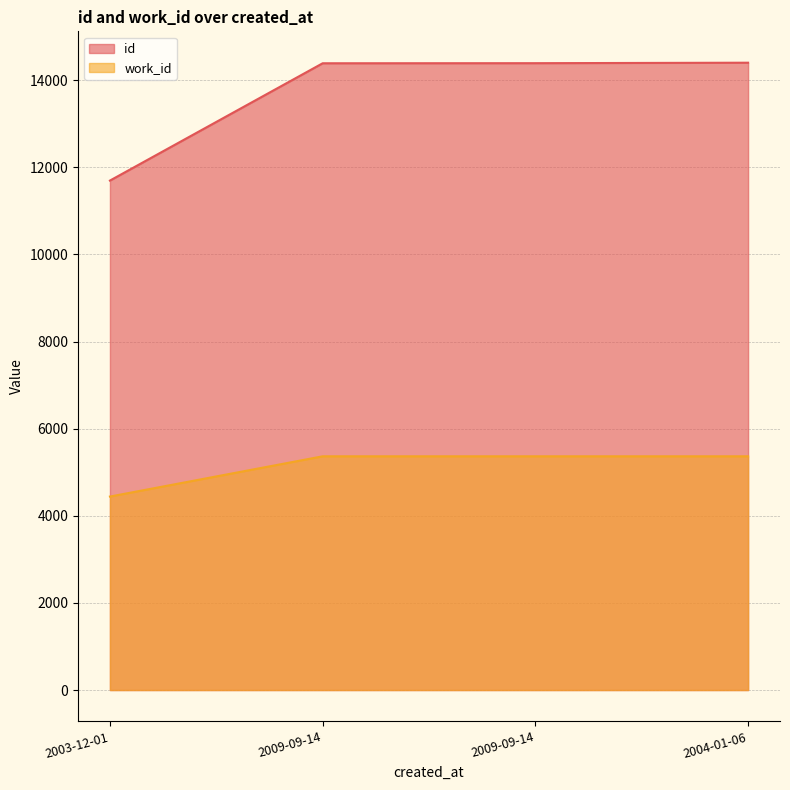

True or false: work_id has a value of 5366 at 2009-09-14.

True